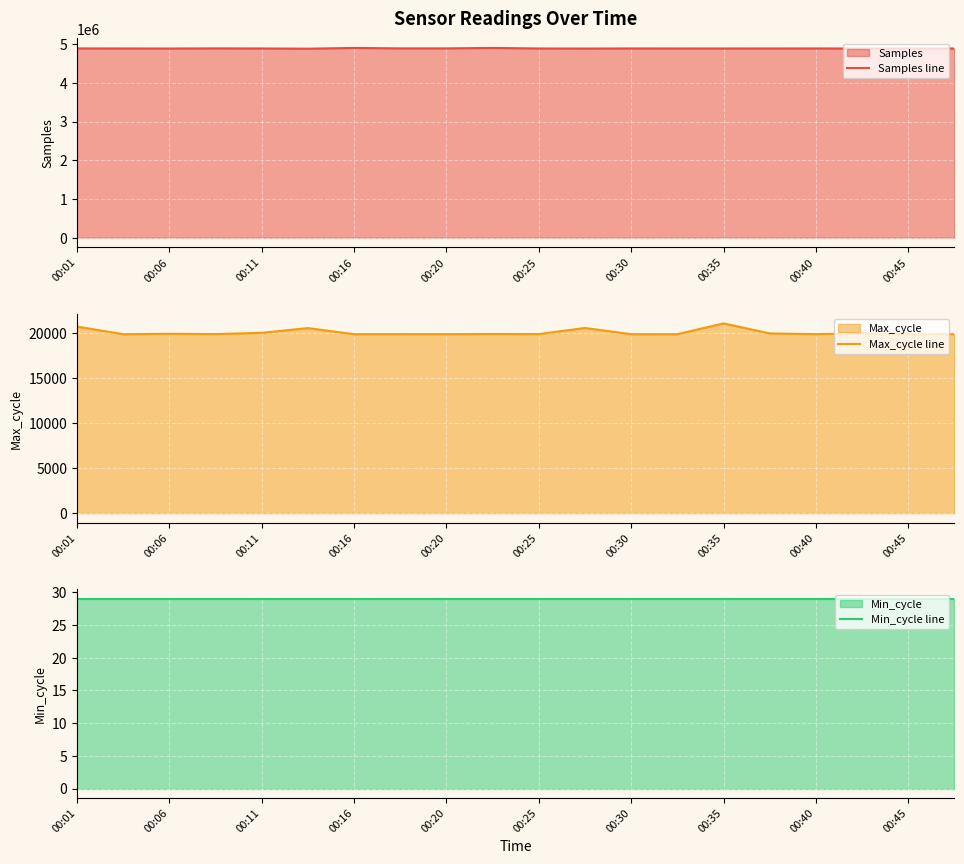

True or false: Min_cycle line has a value of 14 at 00:25.

False